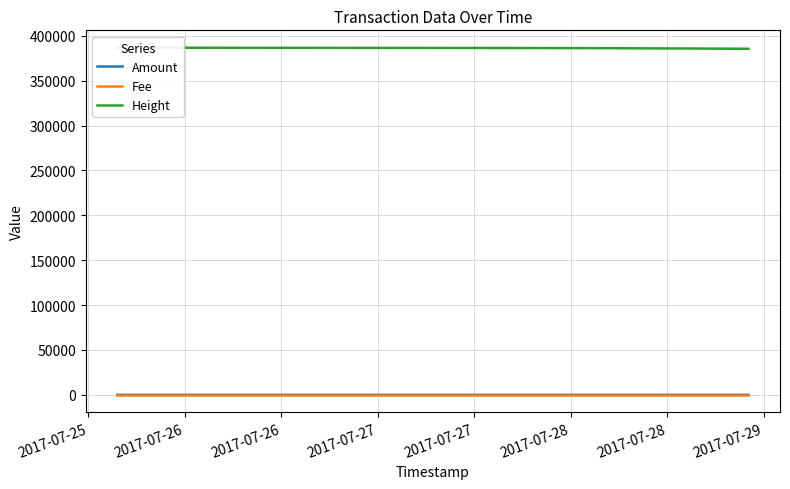

How many data points does each series have?

4